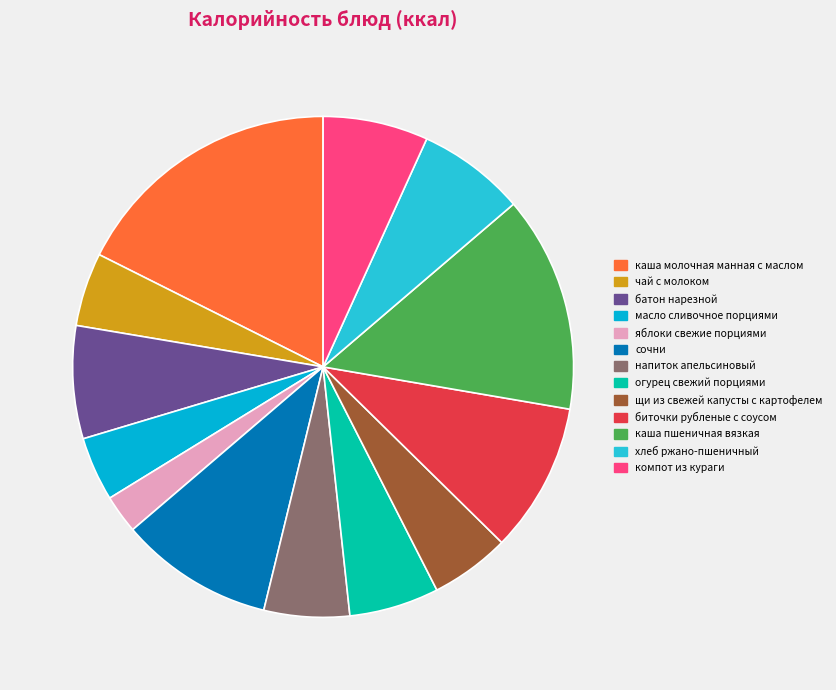

Count the number of slices in the pie.

13